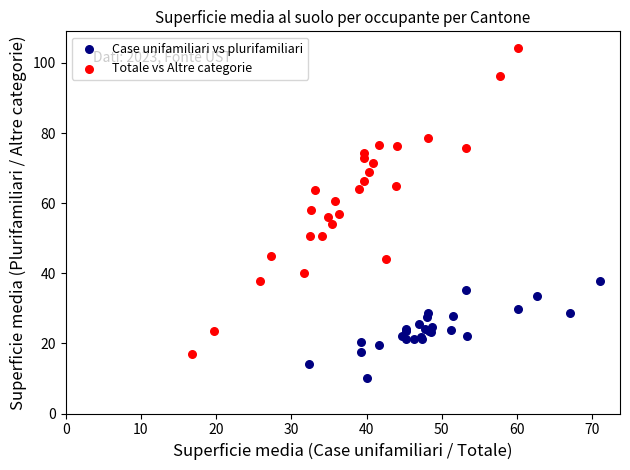

Which series contains the highest Y value?

Totale vs Altre categorie